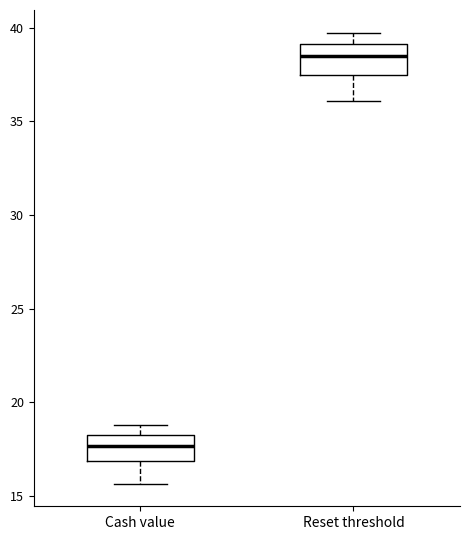

Reading left to right, read every box against the y-axis: the position of its median line, the range the box covers, and the ends of its whiskers. The values are not printed on the chart, so give them approximately, as read against the axis.

Cash value: median 17.5, box 17.0 to 18.5, whiskers 15.5 to 19.0
Reset threshold: median 38.5, box 37.5 to 39.0, whiskers 36.0 to 39.5